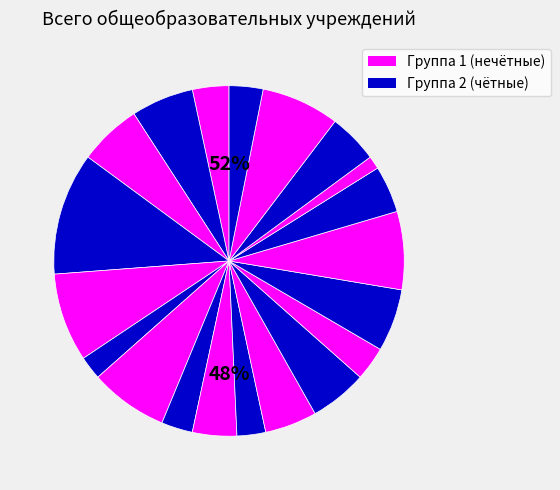

Is there any slice that represents more than half of the pie?

No